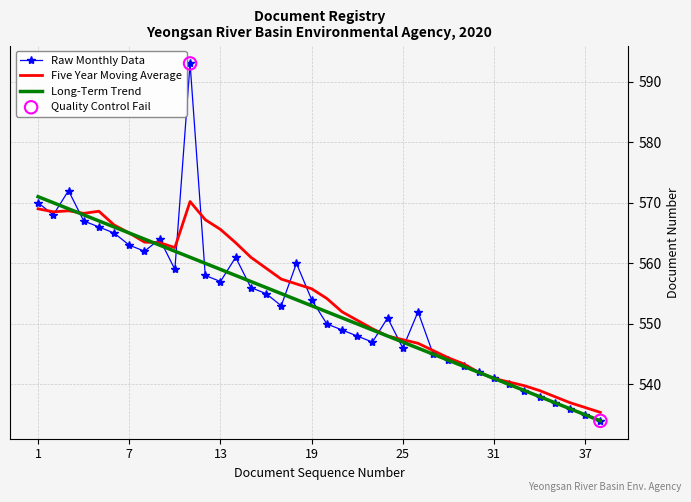

Which series has the largest range (max minus min)?

Raw Monthly Data